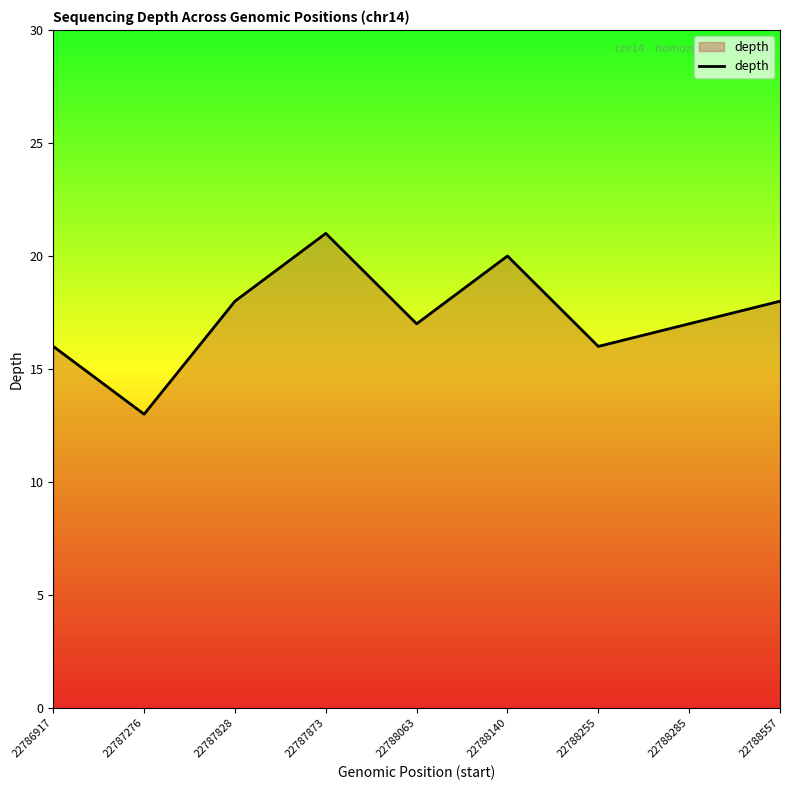

Read the value at 22788063.

17